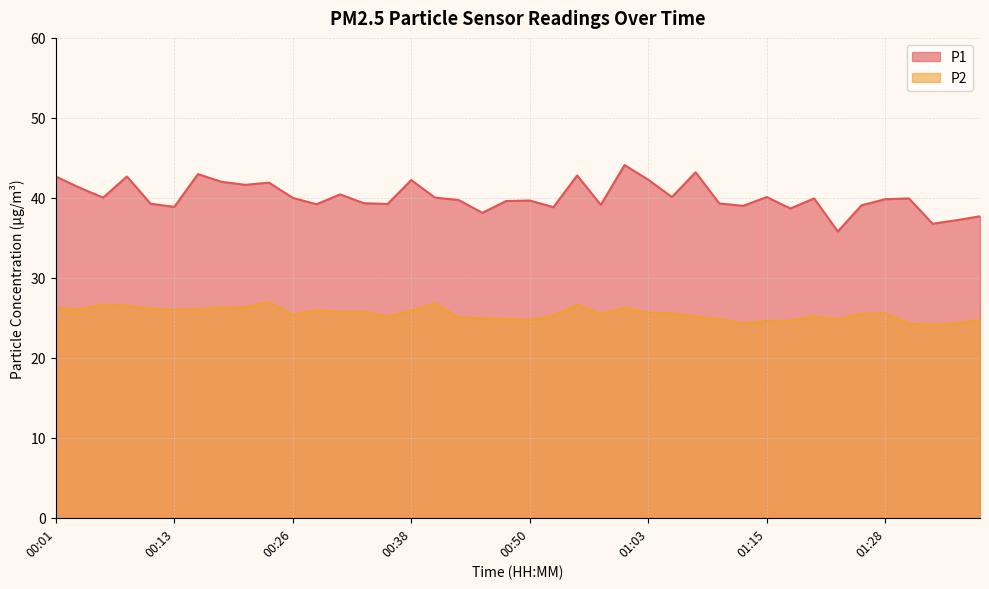

What is the difference between the P1 values at 01:08 and 01:13?

4.2